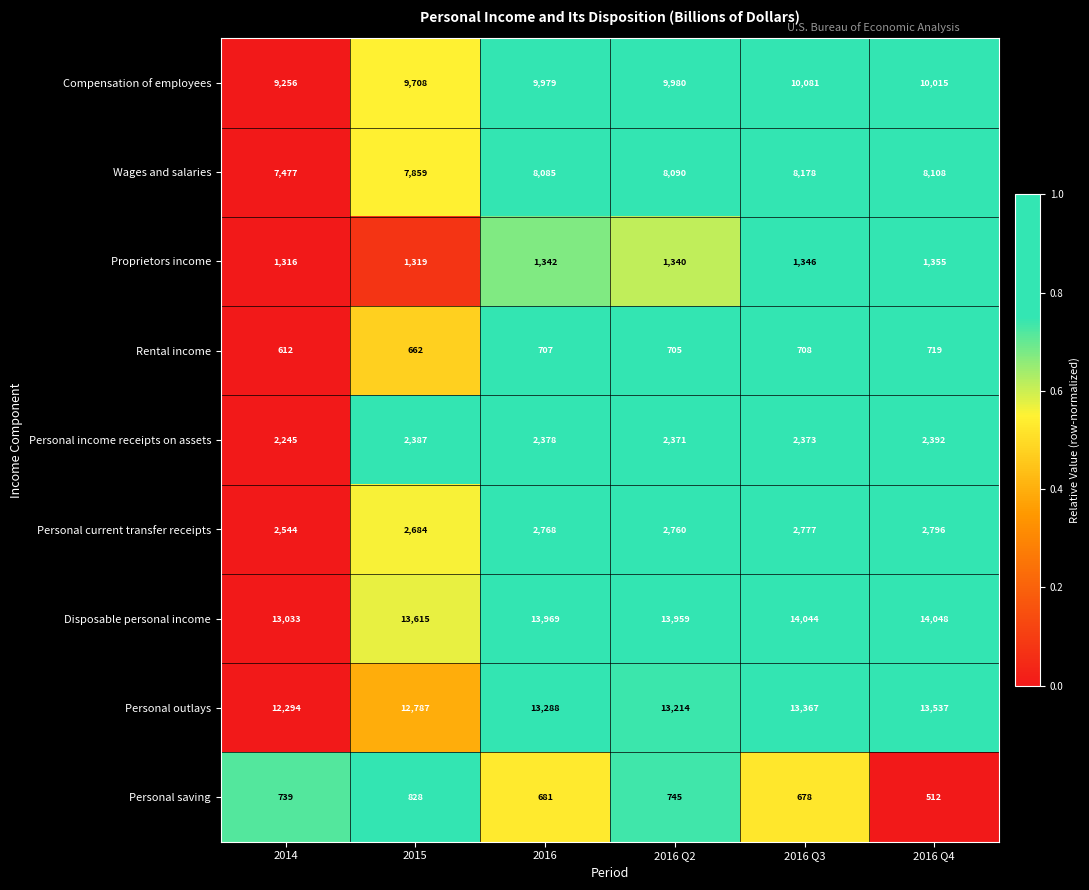

Which series has the largest total across all categories?

Disposable personal income